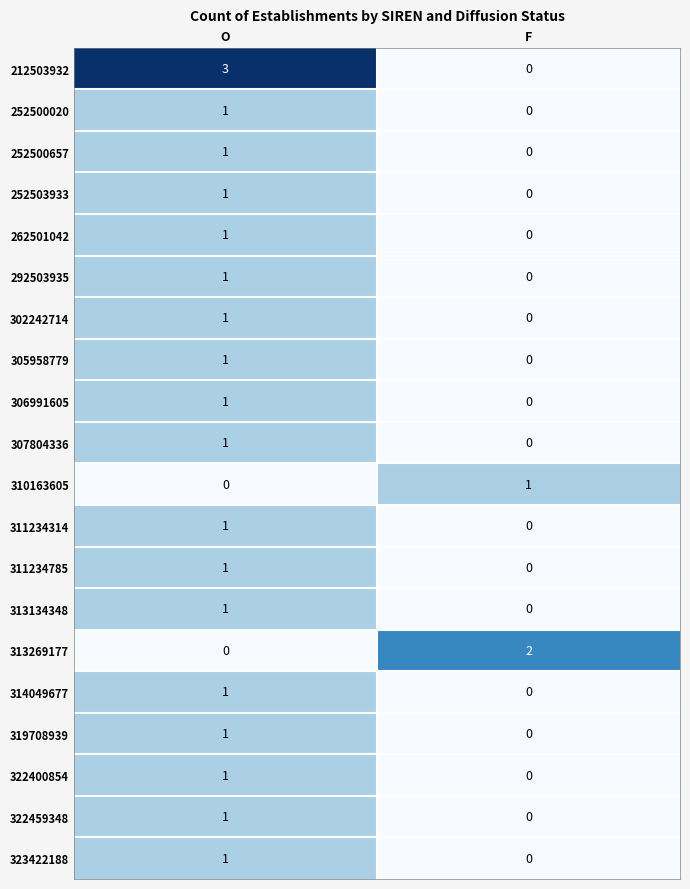

Which series has the largest total across all categories?

212503932